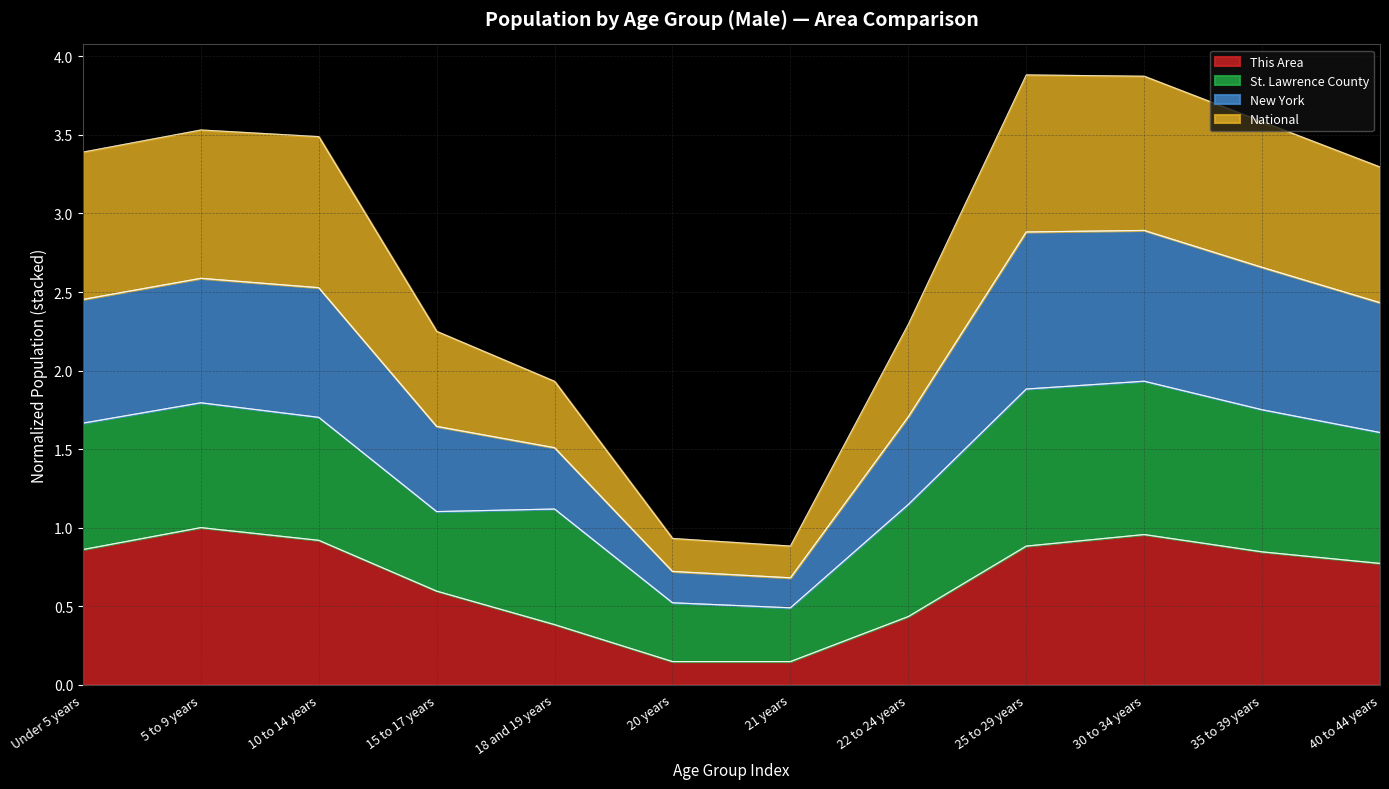

What is the label of the 8th point from the right?

18 and 19 years